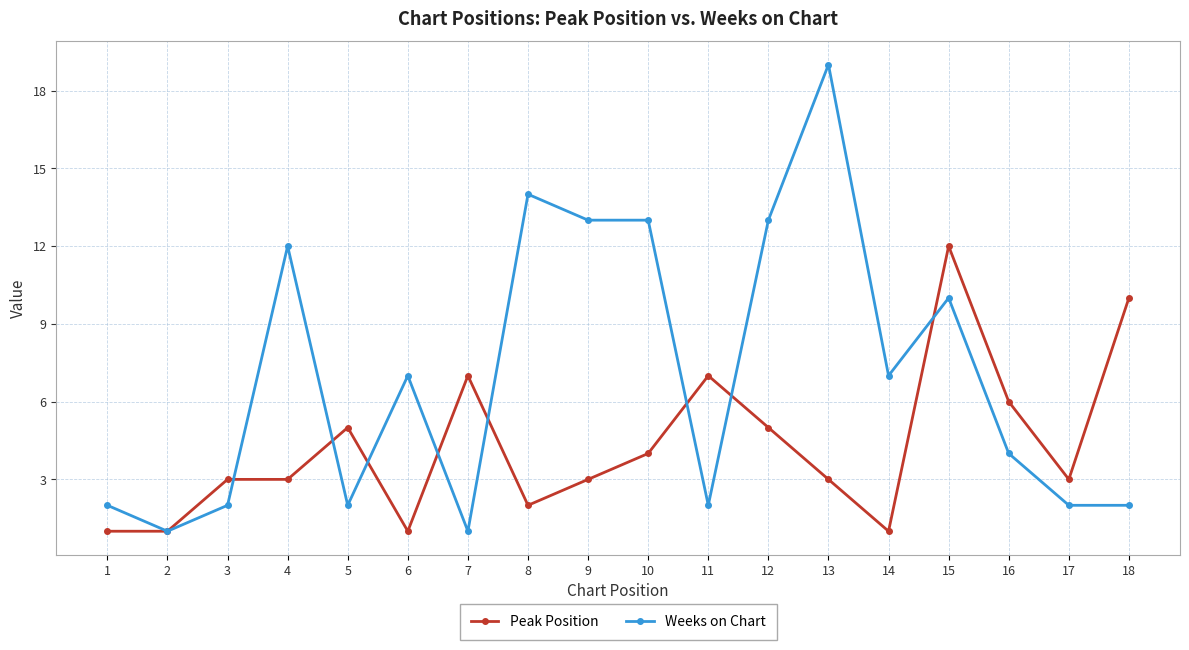

At which label is Weeks on Chart closest to 10?

15